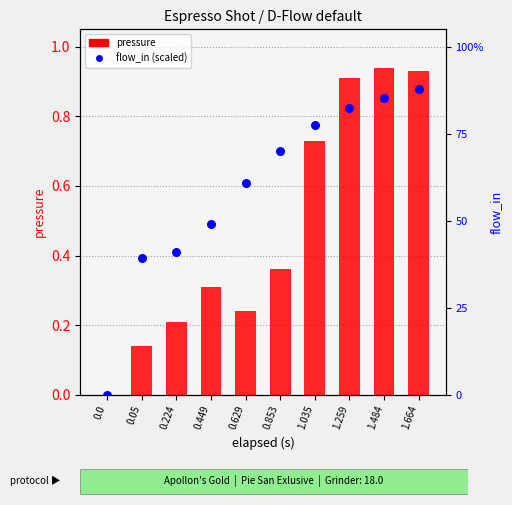

Which series has the widest spread of Y values?

pressure